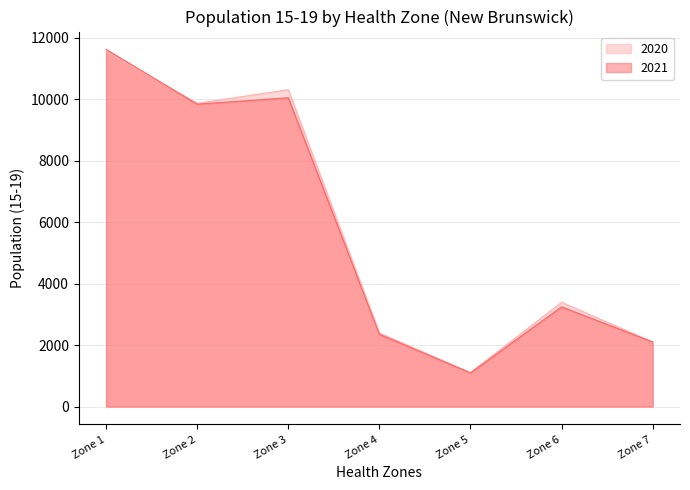

Reading left to right, what are all the values shown in this chart?

2020: Zone 1=11539	Zone 2=9862	Zone 3=10304	Zone 4=2393	Zone 5=1108	Zone 6=3392	Zone 7=2102
2021: Zone 1=11614	Zone 2=9834	Zone 3=10042	Zone 4=2353	Zone 5=1097	Zone 6=3245	Zone 7=2104